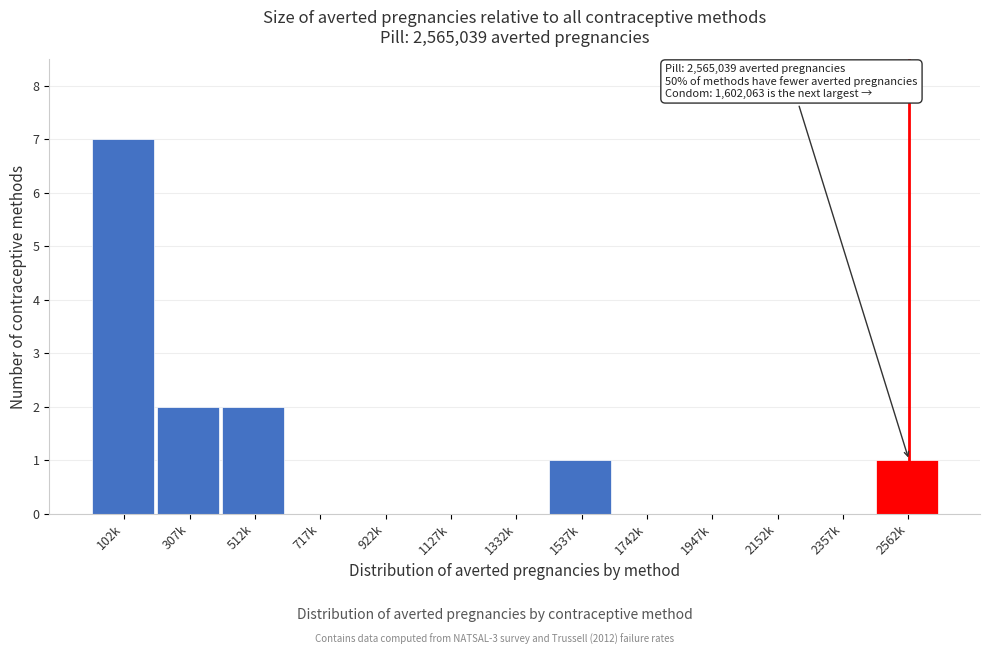

Reading left to right, list all the values displayed in this chart.

102k=7	307k=2	512k=2	717k=0	922k=0	1127k=0	1332k=0	1537k=1	1742k=0	1947k=0	2152k=0	2357k=0	2562k=1